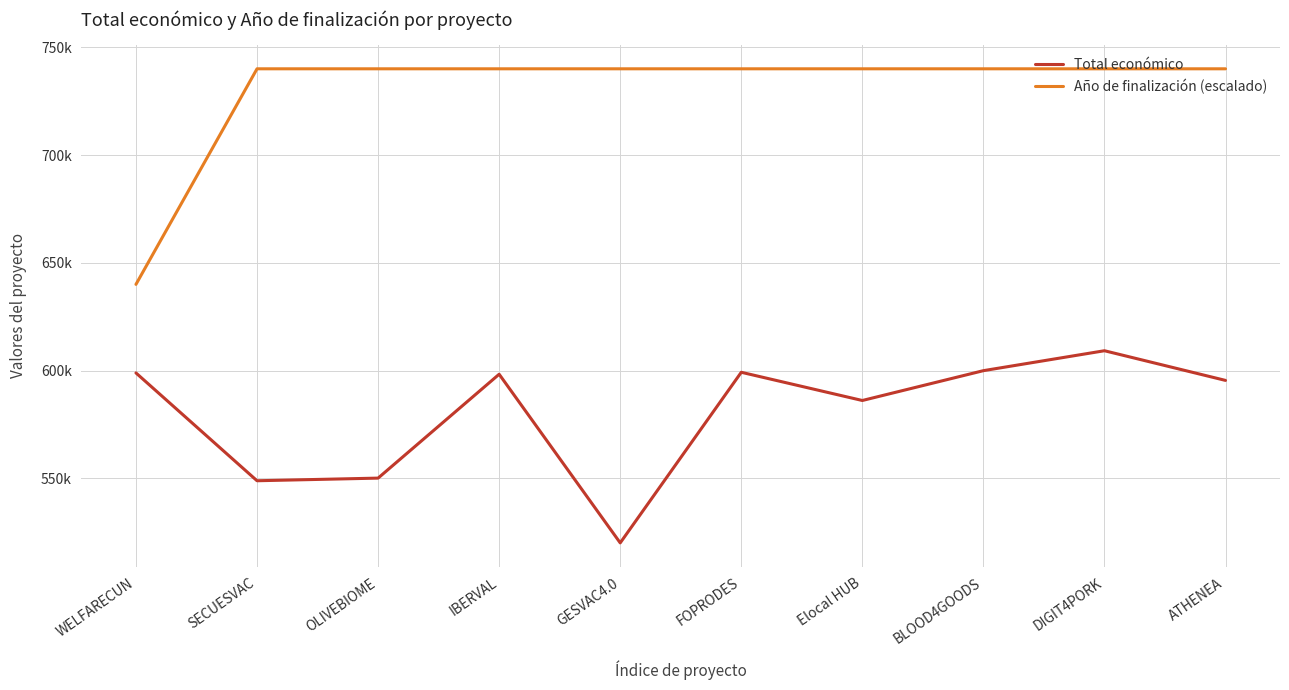

What is the sum of the Año de finalización (escalado) values at WELFARECUN and FOPRODES?

1380000